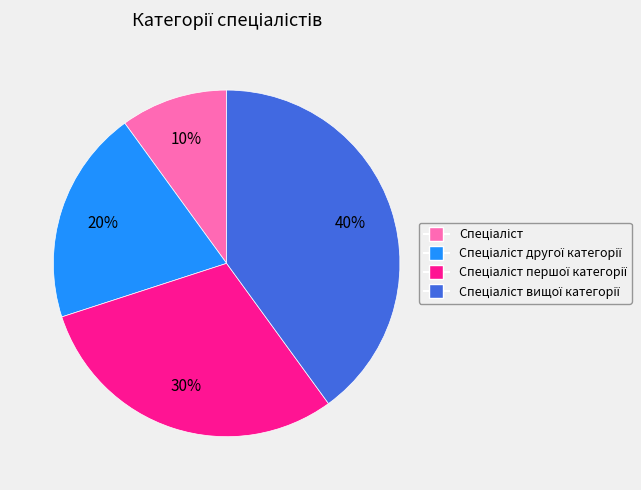

To the nearest percent, what is the difference between the largest and smallest slice percentages?

30%